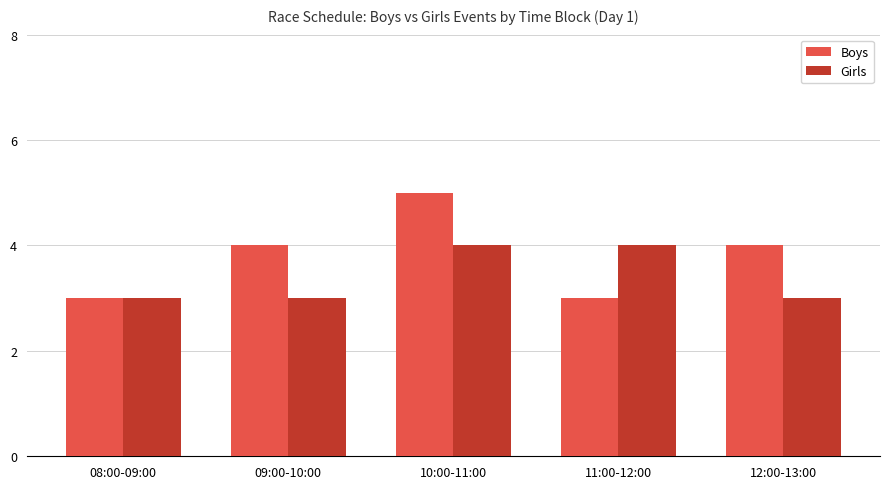

Is the value of Girls at 12:00-13:00 greater than the value of Boys at 09:00-10:00?

No